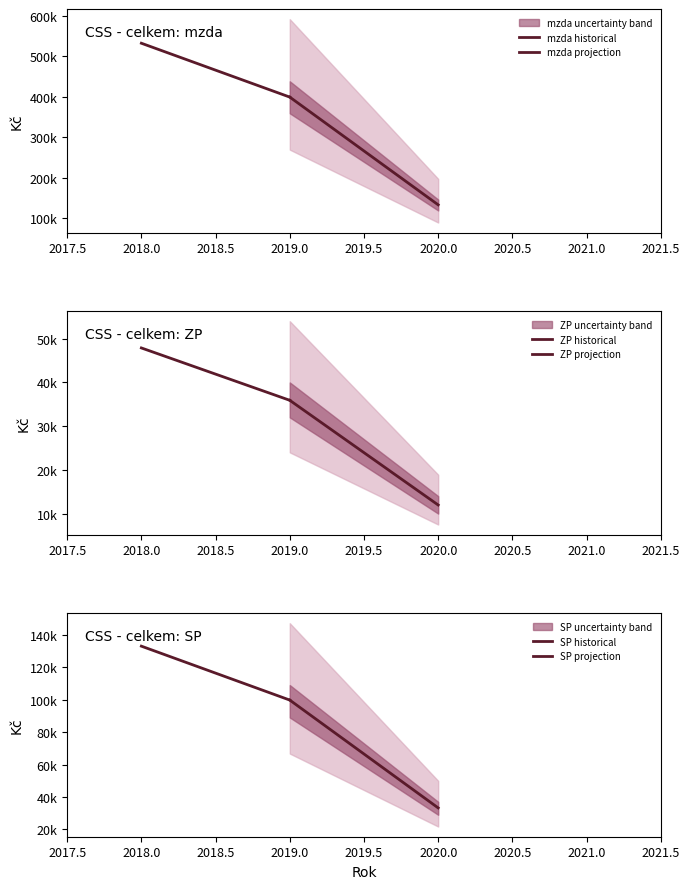

Is the value of ZP projection at 2020.0 greater than the value of mzda projection at 2020.0?

No